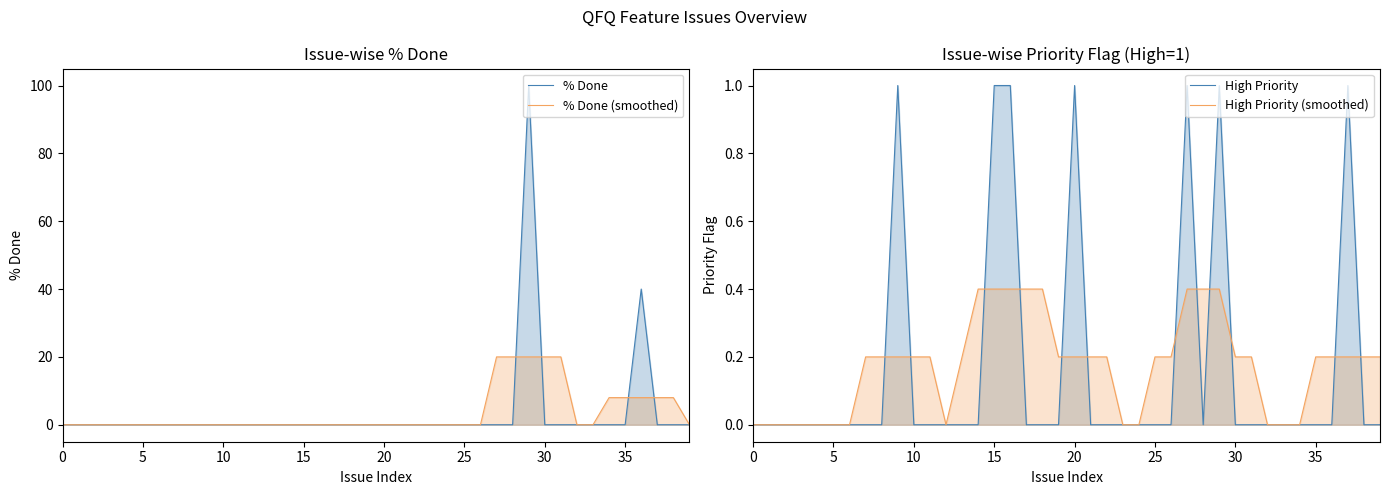

Reading right to left, extract all data points from this chart.

% Done: 0.0	0.0	0.0	40.0	0.0	0.0	0.0	0.0	0.0	0.0	100.0	0.0	0.0	0.0	0.0	0.0	0.0	0.0	0.0	0.0	0.0	0.0	0.0	0.0	0.0	0.0	0.0	0.0	0.0	0.0	0.0	0.0	0.0	0.0	0.0	0.0	0.0	0.0	0.0	0.0
% Done (smoothed): 0.0	8.0	8.0	8.0	8.0	8.0	0.0	0.0	20.0	20.0	20.0	20.0	20.0	0.0	0.0	0.0	0.0	0.0	0.0	0.0	0.0	0.0	0.0	0.0	0.0	0.0	0.0	0.0	0.0	0.0	0.0	0.0	0.0	0.0	0.0	0.0	0.0	0.0	0.0	0.0
High Priority: 0.0	0.0	1.0	0.0	0.0	0.0	0.0	0.0	0.0	0.0	1.0	0.0	1.0	0.0	0.0	0.0	0.0	0.0	0.0	1.0	0.0	0.0	0.0	1.0	1.0	0.0	0.0	0.0	0.0	0.0	1.0	0.0	0.0	0.0	0.0	0.0	0.0	0.0	0.0	0.0
High Priority (smoothed): 0.2	0.2	0.2	0.2	0.2	0.0	0.0	0.0	0.2	0.2	0.4	0.4	0.4	0.2	0.2	0.0	0.0	0.2	0.2	0.2	0.2	0.4	0.4	0.4	0.4	0.4	0.2	0.0	0.2	0.2	0.2	0.2	0.2	0.0	0.0	0.0	0.0	0.0	0.0	0.0